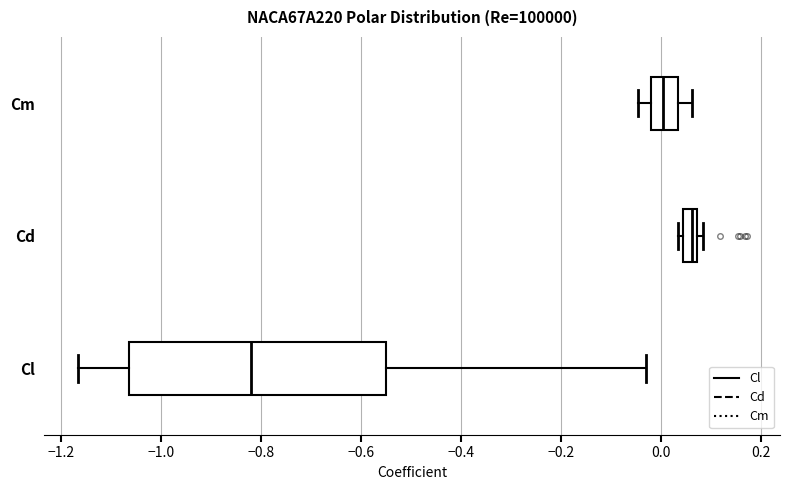

Where is the left edge of the box for Cl on the x-axis? The values are not printed on the chart, so give them approximately, as read against the axis.

-1.06